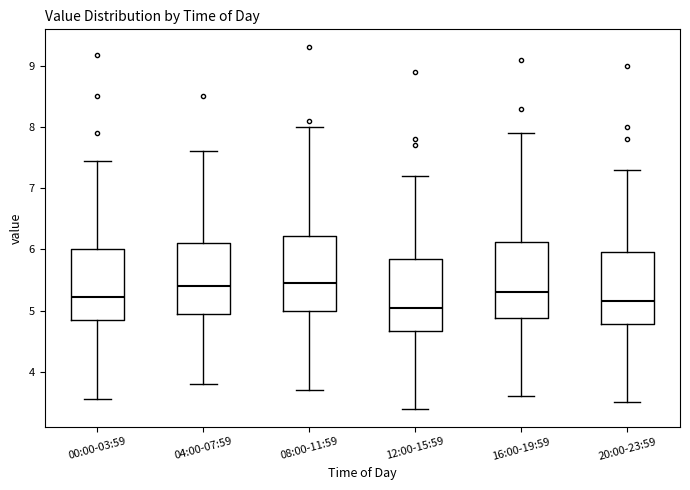

Where does the median line of the box for 08:00-11:59 sit on the y-axis? The values are not printed on the chart, so give them approximately, as read against the axis.

5.5